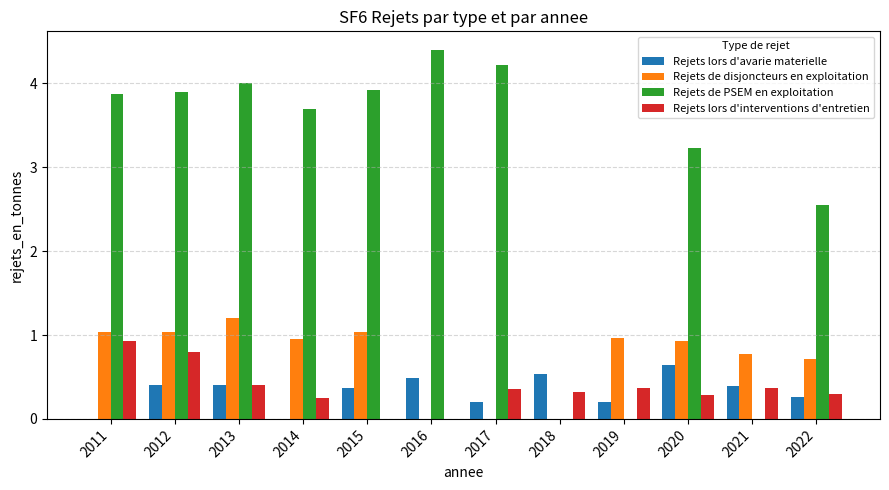

Which label corresponds to the largest value in the chart?

2016